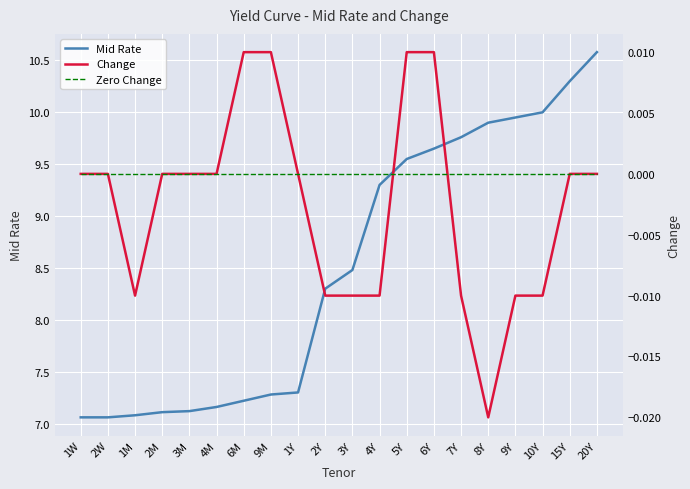

At which label does Mid Rate first exceed 8?

2Y